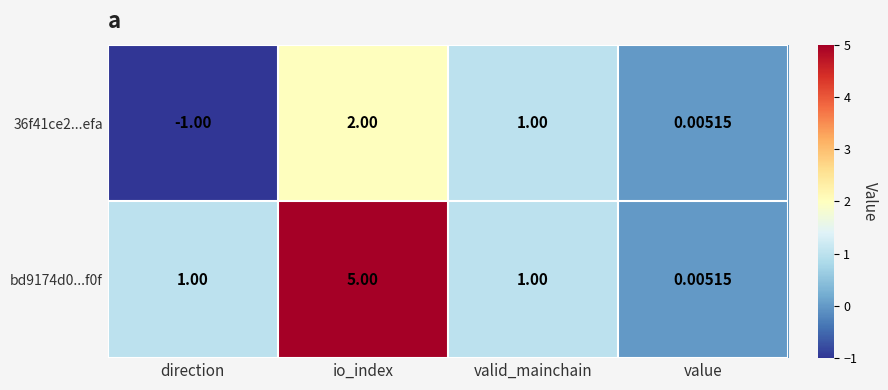

Where is 36f41ce2...efa nearest to the value 0?

value